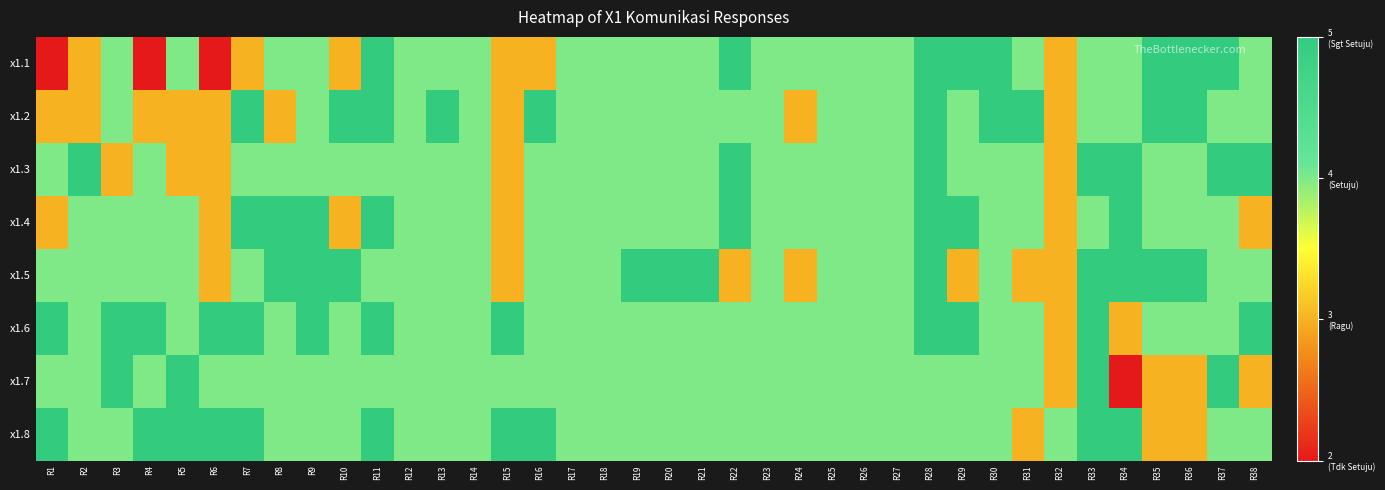

Reading left to right, extract all data points from this chart.

x1.1: R1=2	R2=3	R3=4	R4=2	R5=4	R6=2	R7=3	R8=4	R9=4	R10=3	R11=5	R12=4	R13=4	R14=4	R15=3	R16=3	R17=4	R18=4	R19=4	R20=4	R21=4	R22=5	R23=4	R24=4	R25=4	R26=4	R27=4	R28=5	R29=5	R30=5	R31=4	R32=3	R33=4	R34=4	R35=5	R36=5	R37=5	R38=4
x1.2: R1=3	R2=3	R3=4	R4=3	R5=3	R6=3	R7=5	R8=3	R9=4	R10=5	R11=5	R12=4	R13=5	R14=4	R15=3	R16=5	R17=4	R18=4	R19=4	R20=4	R21=4	R22=4	R23=4	R24=3	R25=4	R26=4	R27=4	R28=5	R29=4	R30=5	R31=5	R32=3	R33=4	R34=4	R35=5	R36=5	R37=4	R38=4
x1.3: R1=4	R2=5	R3=3	R4=4	R5=3	R6=3	R7=4	R8=4	R9=4	R10=4	R11=4	R12=4	R13=4	R14=4	R15=3	R16=4	R17=4	R18=4	R19=4	R20=4	R21=4	R22=5	R23=4	R24=4	R25=4	R26=4	R27=4	R28=5	R29=4	R30=4	R31=4	R32=3	R33=5	R34=5	R35=4	R36=4	R37=5	R38=5
x1.4: R1=3	R2=4	R3=4	R4=4	R5=4	R6=3	R7=5	R8=5	R9=5	R10=3	R11=5	R12=4	R13=4	R14=4	R15=3	R16=4	R17=4	R18=4	R19=4	R20=4	R21=4	R22=5	R23=4	R24=4	R25=4	R26=4	R27=4	R28=5	R29=5	R30=4	R31=4	R32=3	R33=4	R34=5	R35=4	R36=4	R37=4	R38=3
x1.5: R1=4	R2=4	R3=4	R4=4	R5=4	R6=3	R7=4	R8=5	R9=5	R10=5	R11=4	R12=4	R13=4	R14=4	R15=3	R16=4	R17=4	R18=4	R19=5	R20=5	R21=5	R22=3	R23=4	R24=3	R25=4	R26=4	R27=4	R28=5	R29=3	R30=4	R31=3	R32=3	R33=5	R34=5	R35=5	R36=5	R37=4	R38=4
x1.6: R1=5	R2=4	R3=5	R4=5	R5=4	R6=5	R7=5	R8=4	R9=5	R10=4	R11=5	R12=4	R13=4	R14=4	R15=5	R16=4	R17=4	R18=4	R19=4	R20=4	R21=4	R22=4	R23=4	R24=4	R25=4	R26=4	R27=4	R28=5	R29=5	R30=4	R31=4	R32=3	R33=5	R34=3	R35=4	R36=4	R37=4	R38=5
x1.7: R1=4	R2=4	R3=5	R4=4	R5=5	R6=4	R7=4	R8=4	R9=4	R10=4	R11=4	R12=4	R13=4	R14=4	R15=4	R16=4	R17=4	R18=4	R19=4	R20=4	R21=4	R22=4	R23=4	R24=4	R25=4	R26=4	R27=4	R28=4	R29=4	R30=4	R31=4	R32=3	R33=5	R34=2	R35=3	R36=3	R37=5	R38=3
x1.8: R1=5	R2=4	R3=4	R4=5	R5=5	R6=5	R7=5	R8=4	R9=4	R10=4	R11=5	R12=4	R13=4	R14=4	R15=5	R16=5	R17=4	R18=4	R19=4	R20=4	R21=4	R22=4	R23=4	R24=4	R25=4	R26=4	R27=4	R28=4	R29=4	R30=4	R31=3	R32=4	R33=5	R34=5	R35=3	R36=3	R37=4	R38=4